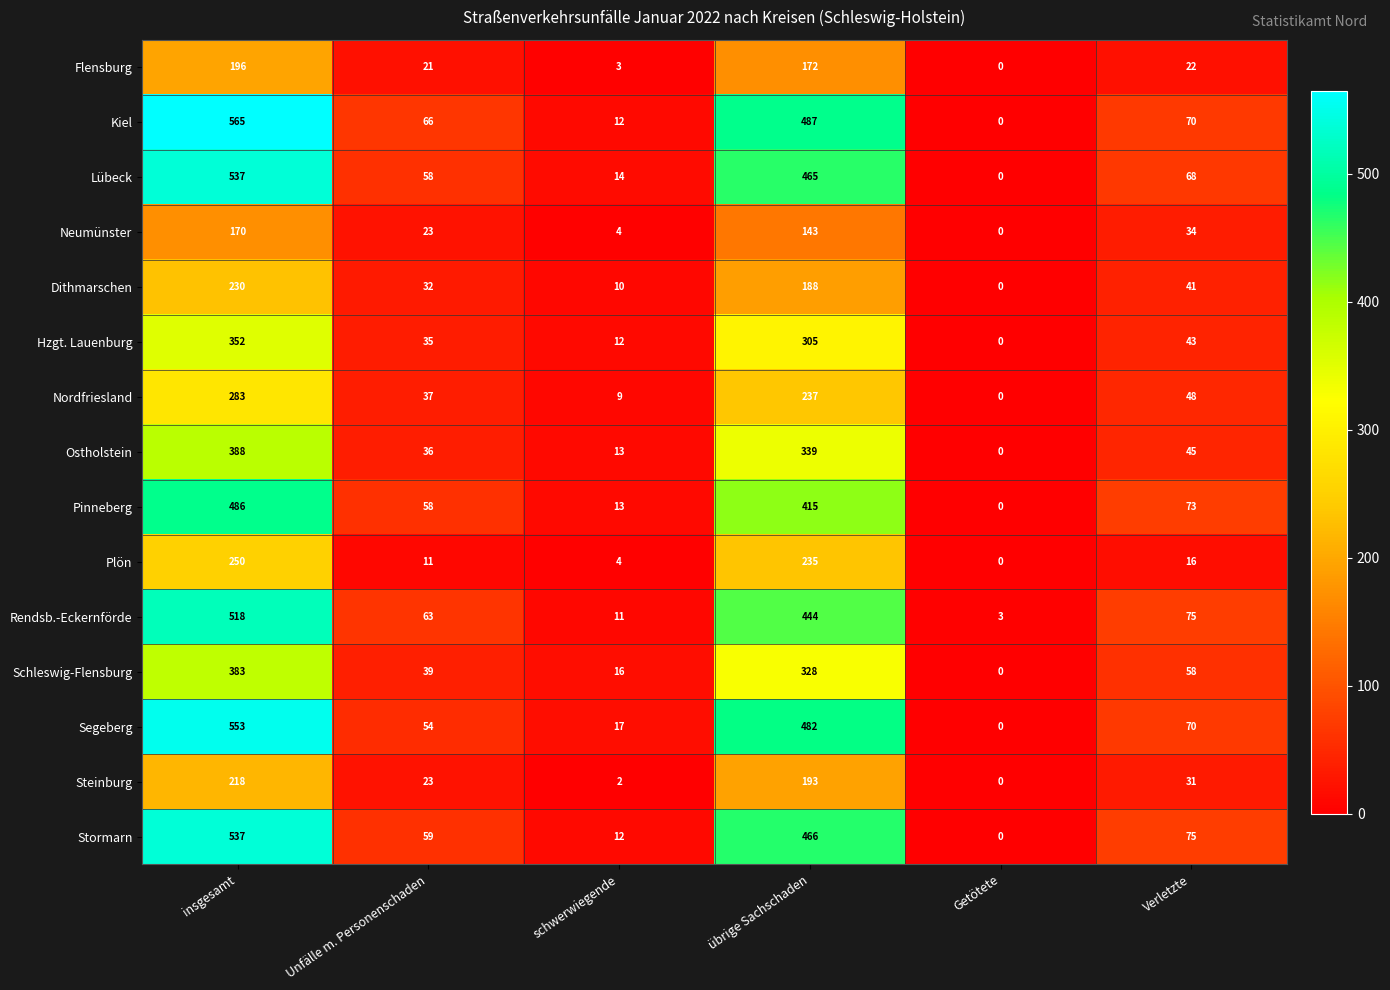

The value of Steinburg at Getötete is 0. True or false?

True